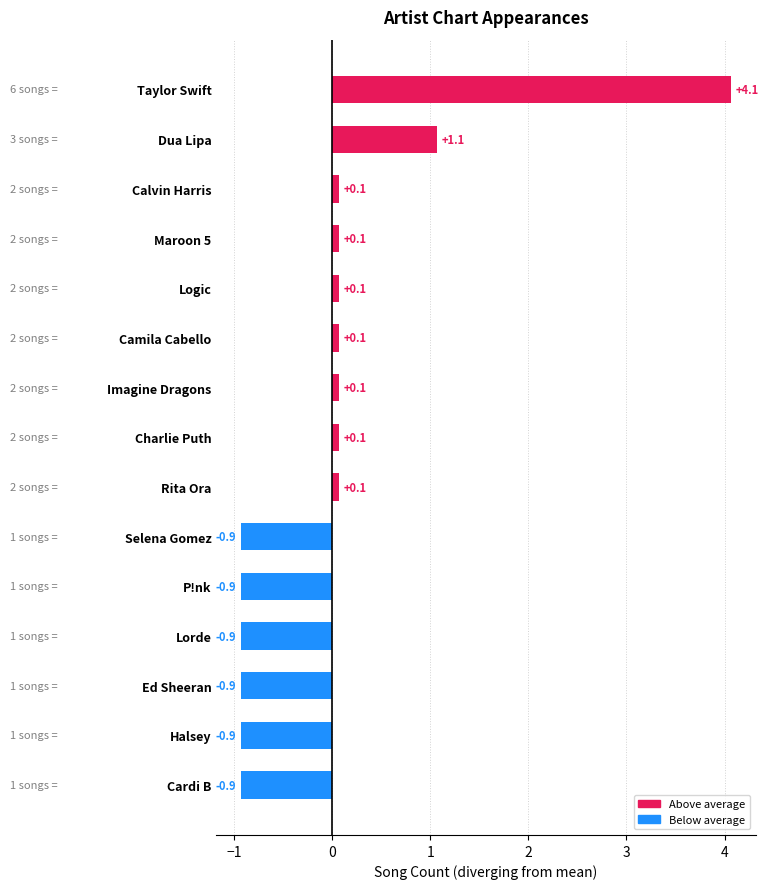

The value at Logic is 0.1. True or false?

True